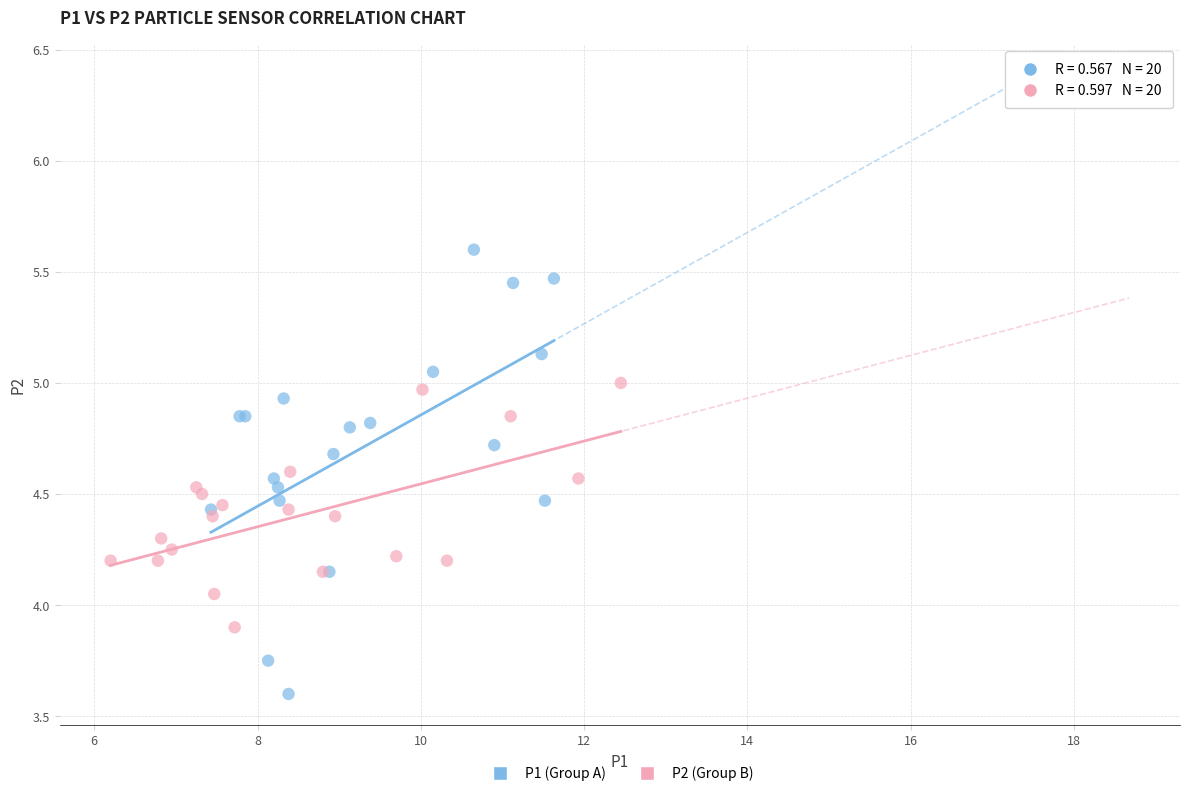

Which series reaches the maximum Y coordinate?

P1 (Group A)